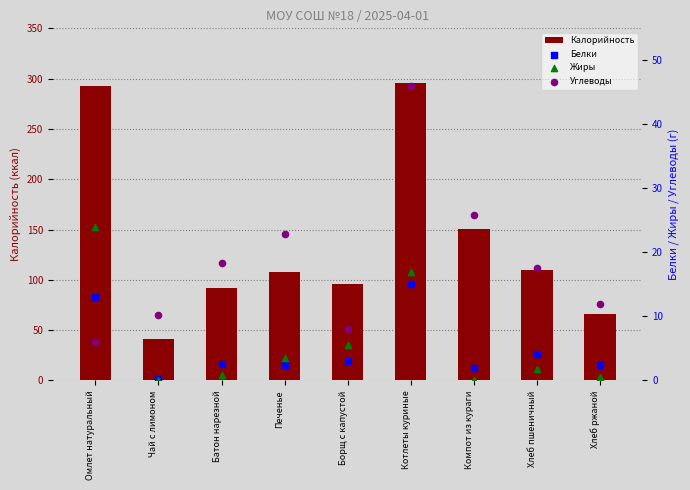

Which series has the largest total across all categories?

Калорийность